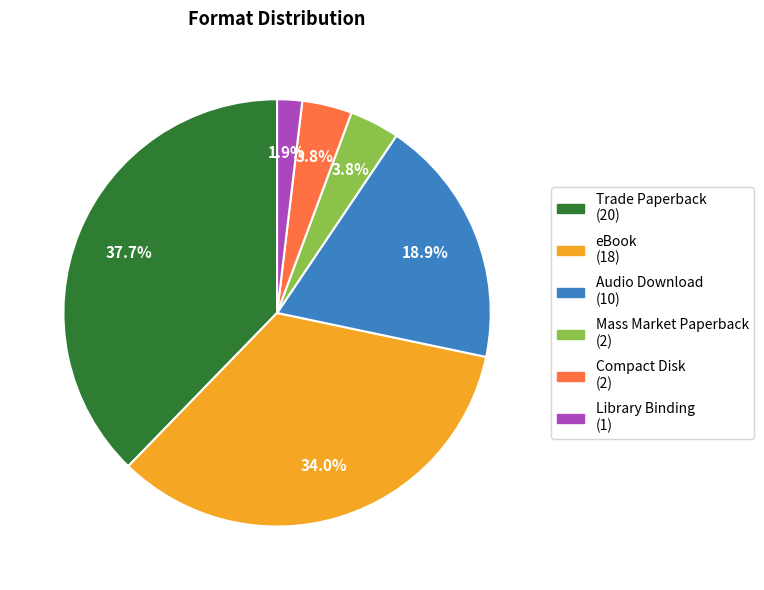

How many segments does this pie chart have?

6